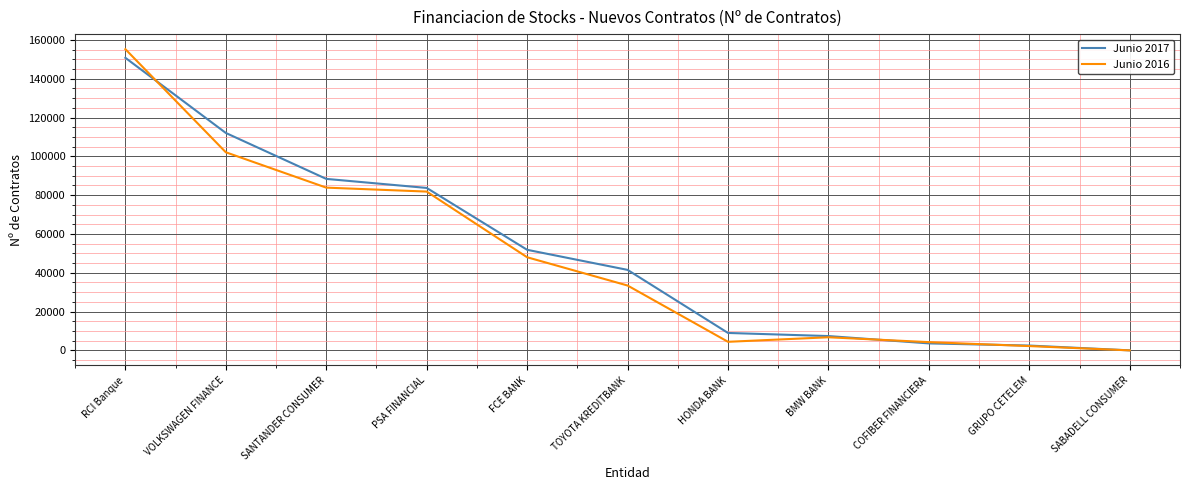

At which label does Junio 2017 reach its peak?

RCI Banque